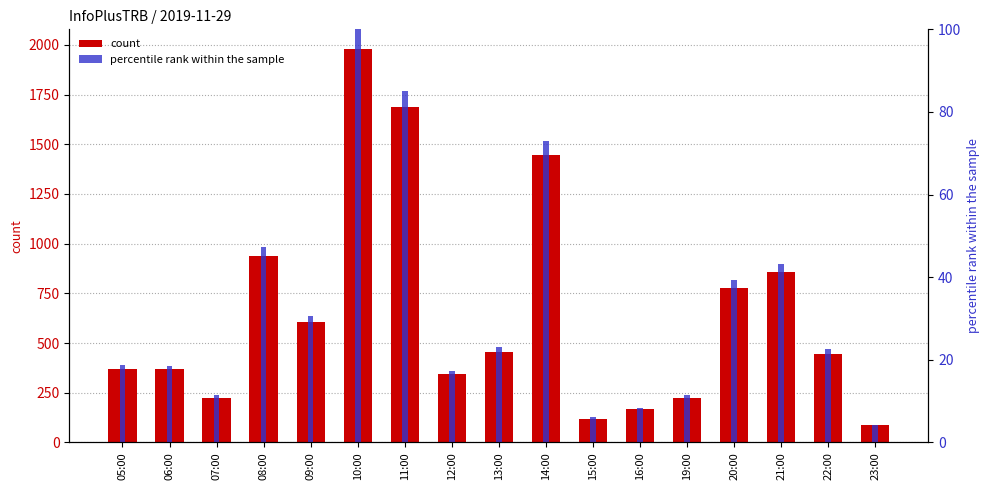

What are all the series names shown in the legend?

count, percentile rank within the sample